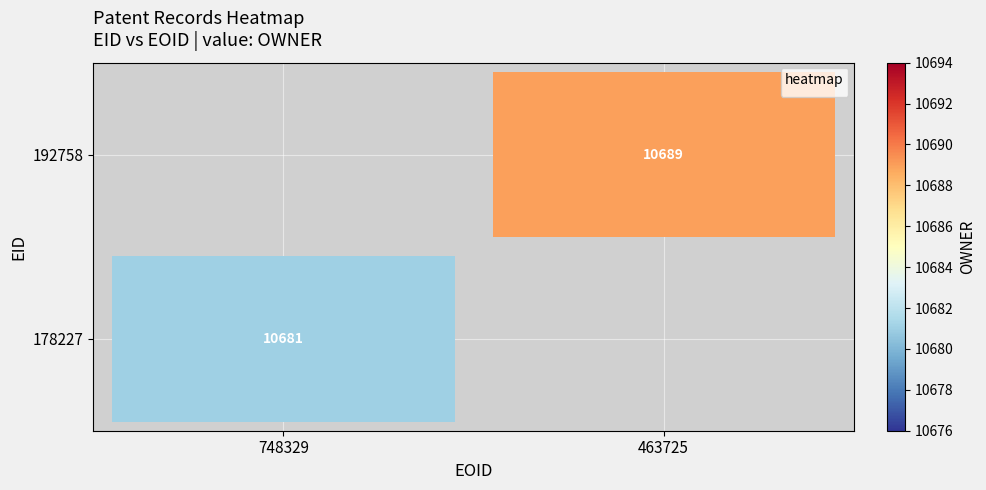

True or false: 192758 has a value of 10689 at 463725.

True